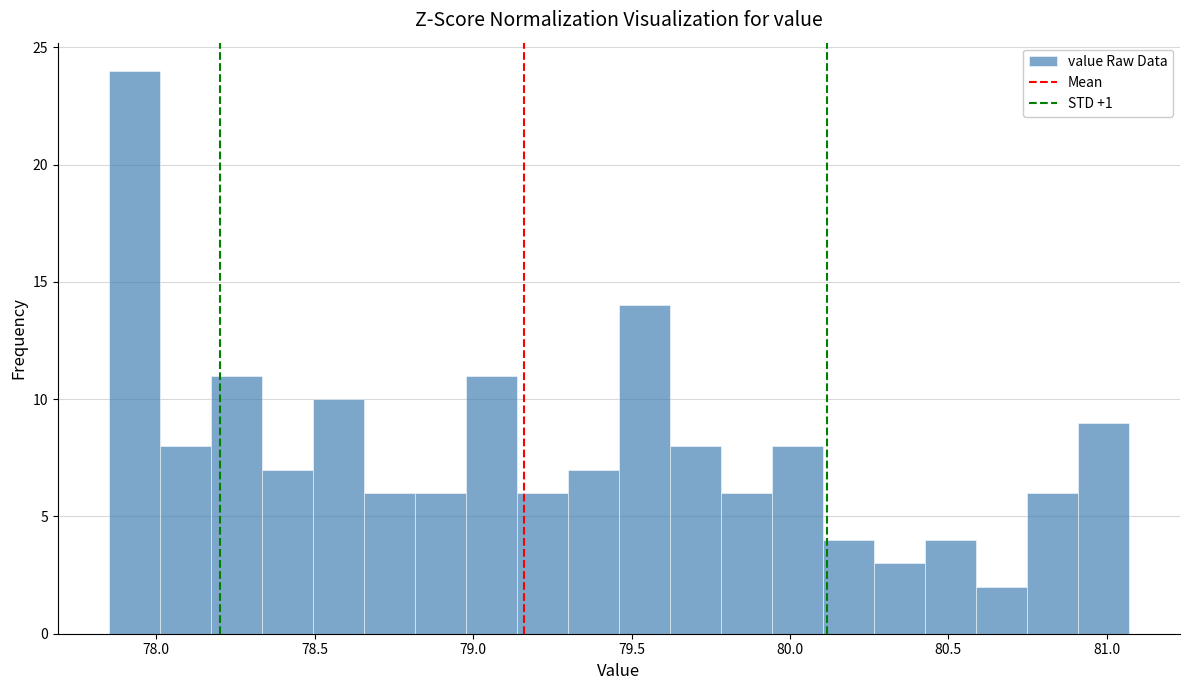

Read against the x-axis, roughly where is the centre of the tallest bar?

77.95